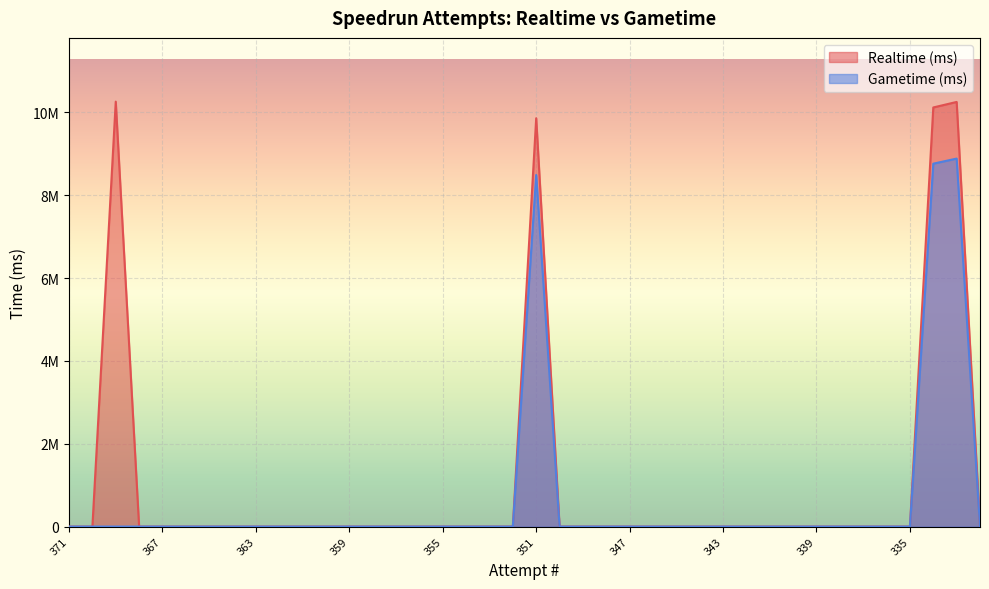

Which series has the largest total across all categories?

Realtime (ms)